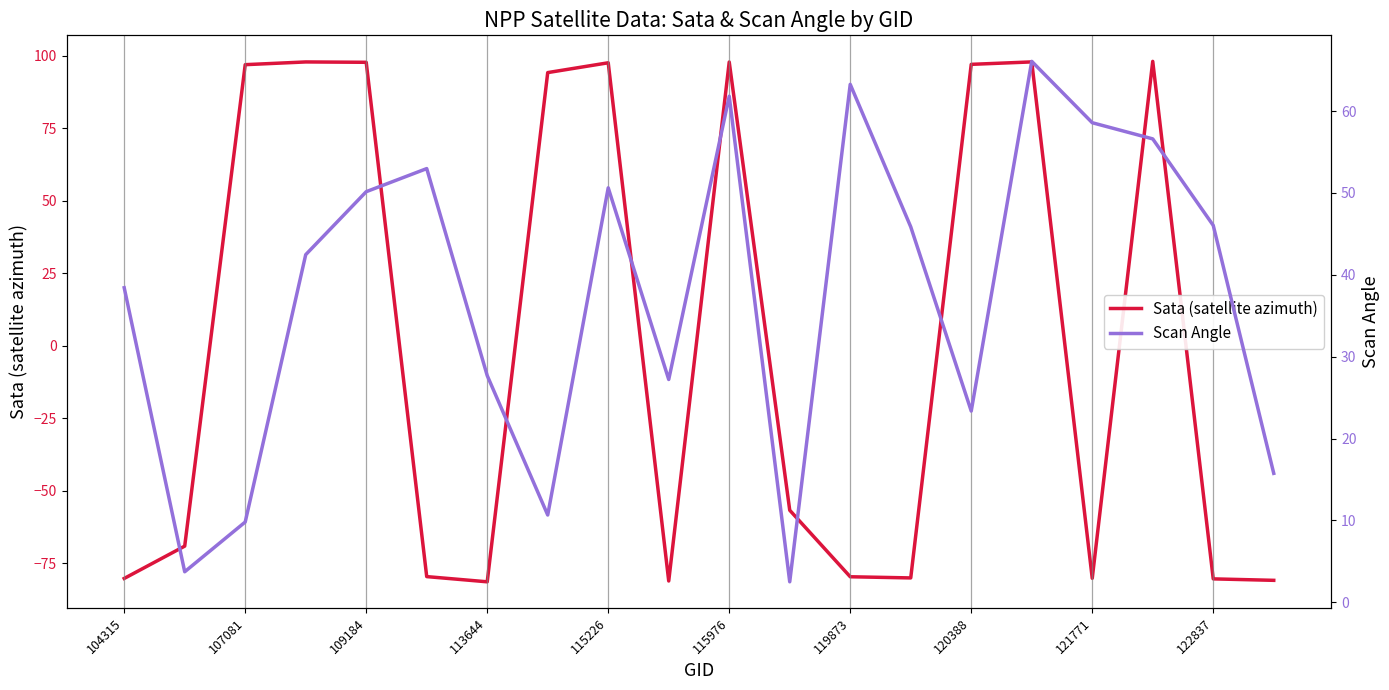

Count the number of categories in the chart.

20